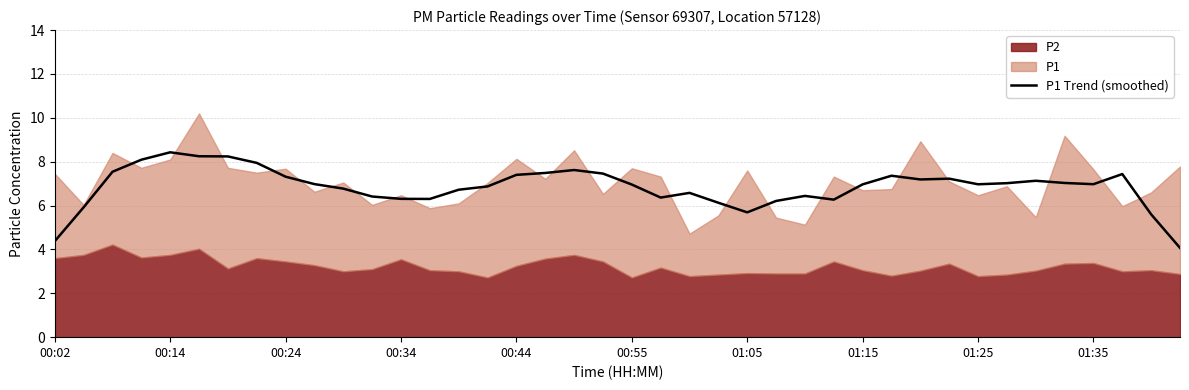

What position from the left is 23?

24